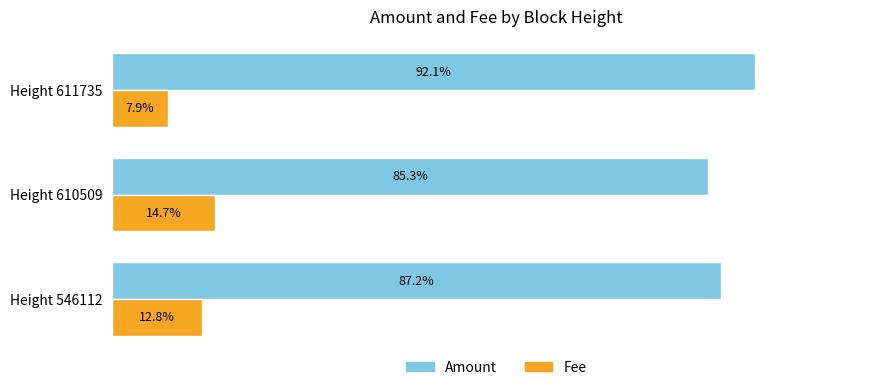

List the series in order of their peak value, lowest first.

Fee, Amount